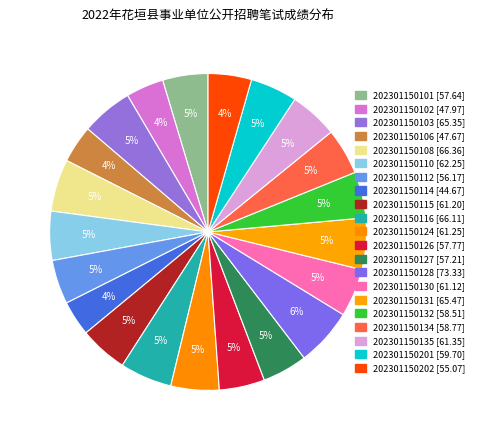

To the nearest percent, what is the difference between the largest and smallest slice percentages?

2%